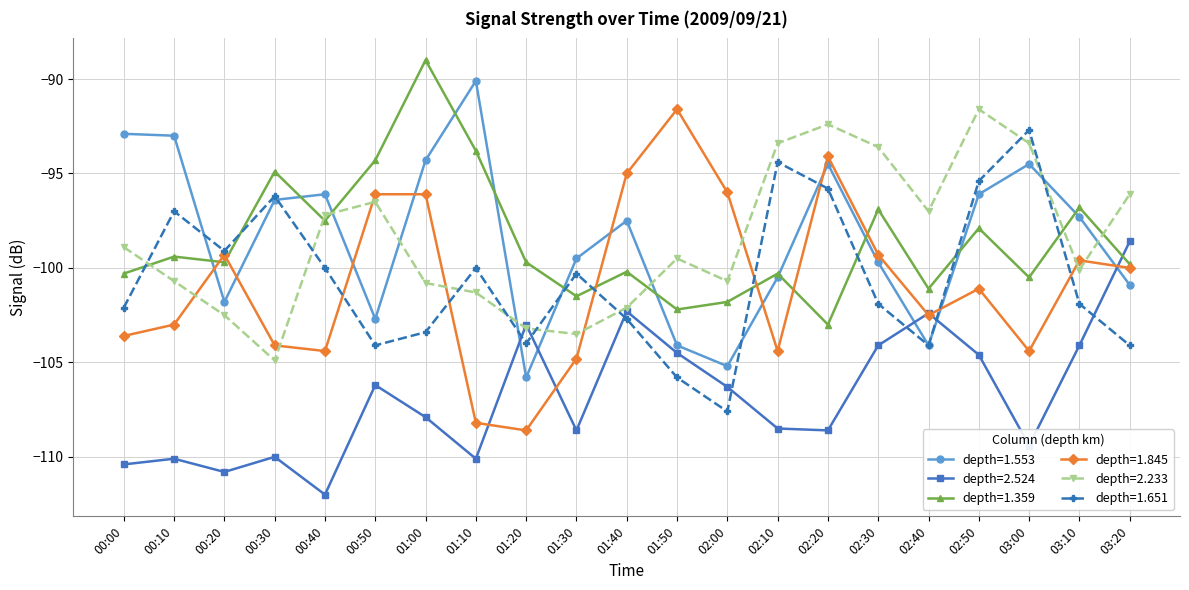

What is the spread (max minus min) of values at 02:30?

10.5